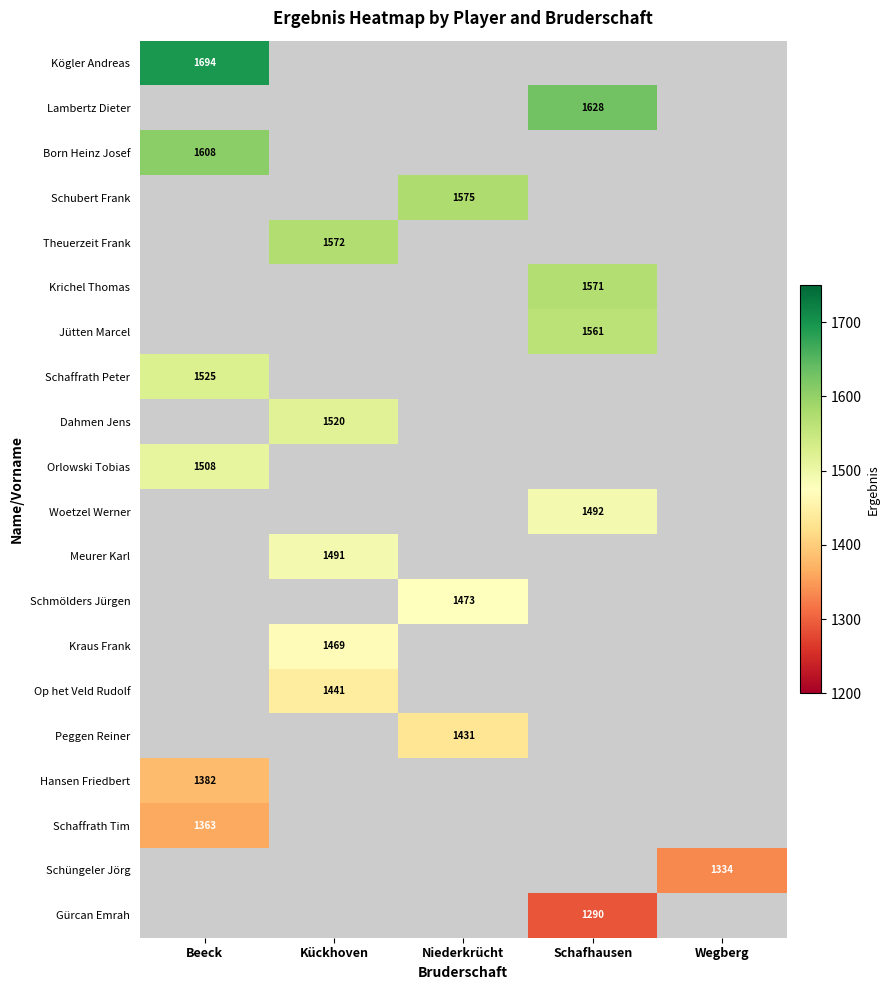

Which category has the highest value across all series?

Beeck